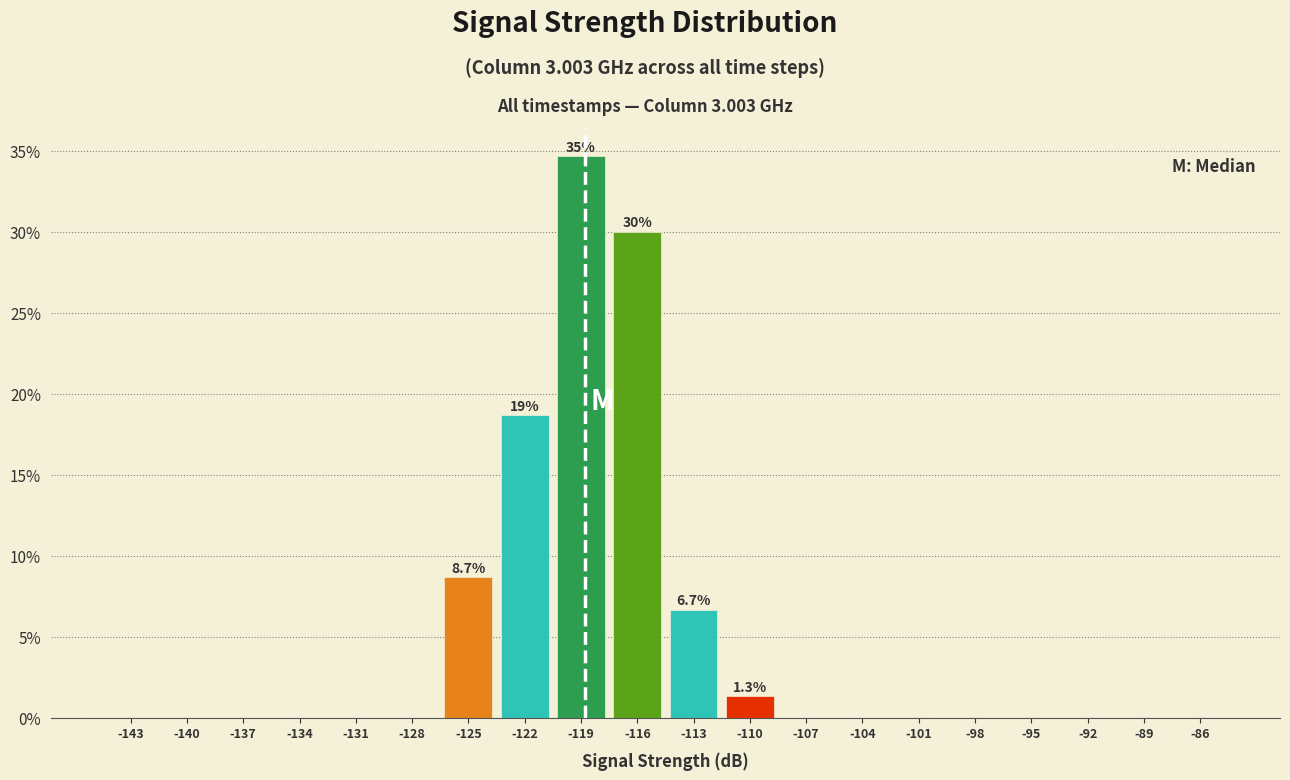

Which range on the x-axis has the tallest bar?

-121 to -118